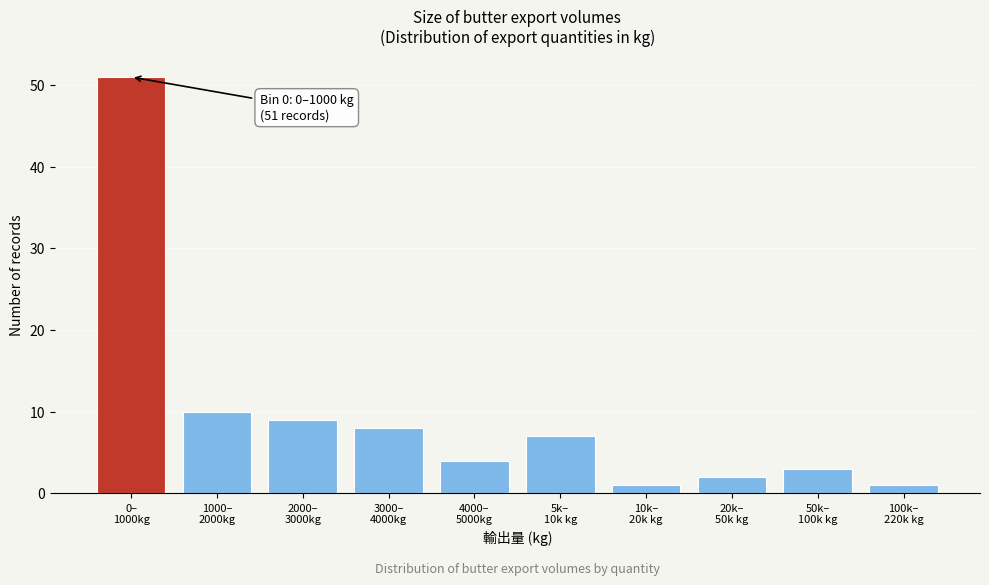

Reading left to right, what are all the values shown in this chart?

51	10	9	8	4	7	1	2	3	1